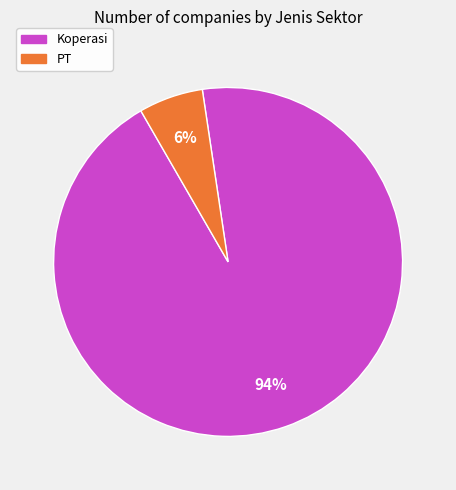

To the nearest percent, what is the average slice percentage?

50%